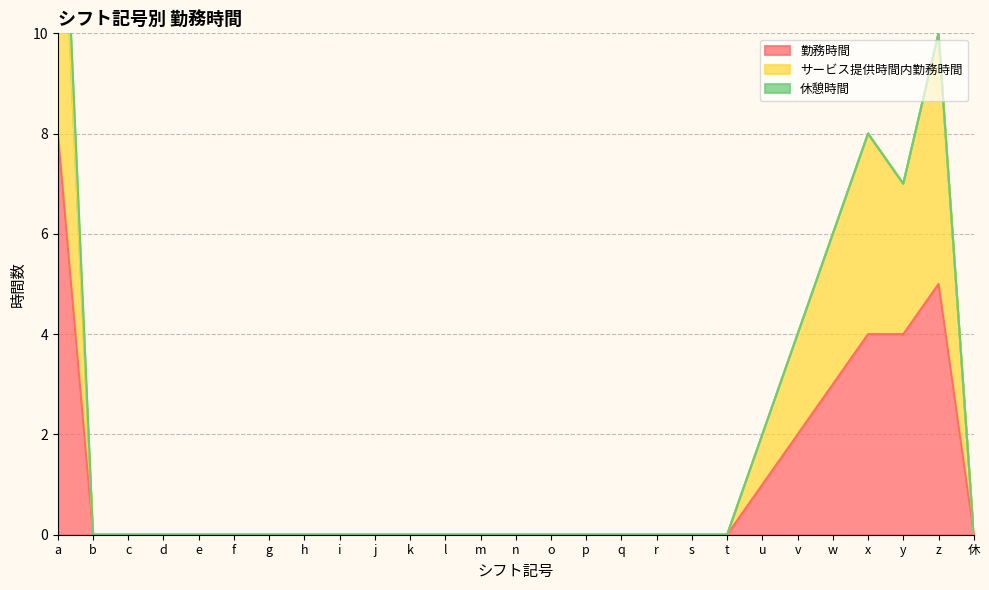

Reading right to left, transcribe all the data shown in this chart.

勤務時間: 休=0	z=5	y=4	x=4	w=3	v=2	u=1	t=0	s=0	r=0	q=0	p=0	o=0	n=0	m=0	l=0	k=0	j=0	i=0	h=0	g=0	f=0	e=0	d=0	c=0	b=0	a=8
サービス提供時間内勤務時間: 休=0	z=10	y=7	x=8	w=6	v=4	u=2	t=0	s=0	r=0	q=0	p=0	o=0	n=0	m=0	l=0	k=0	j=0	i=0	h=0	g=0	f=0	e=0	d=0	c=0	b=0	a=15